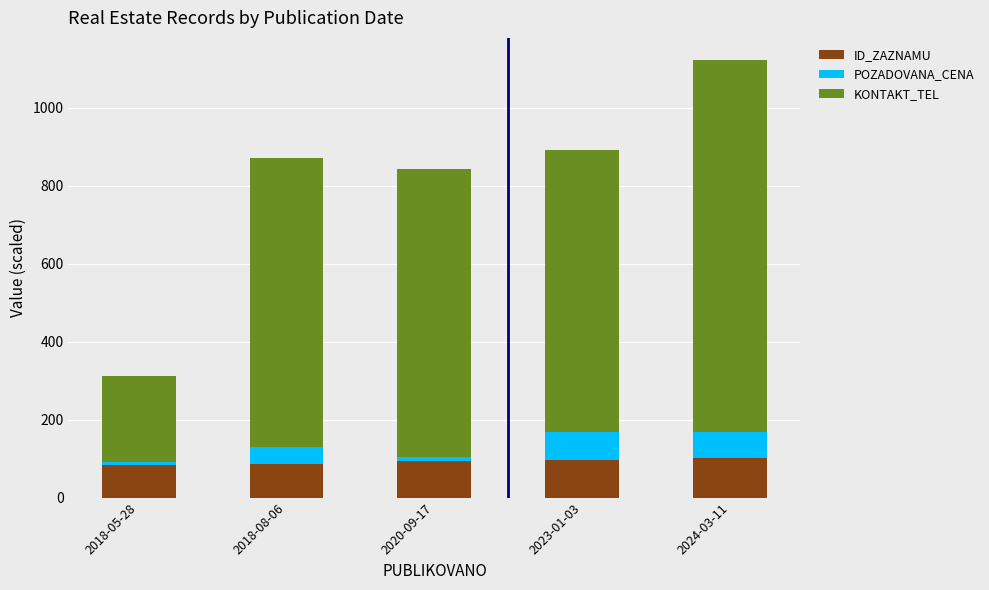

Does the chart contain stacked bars?

Yes